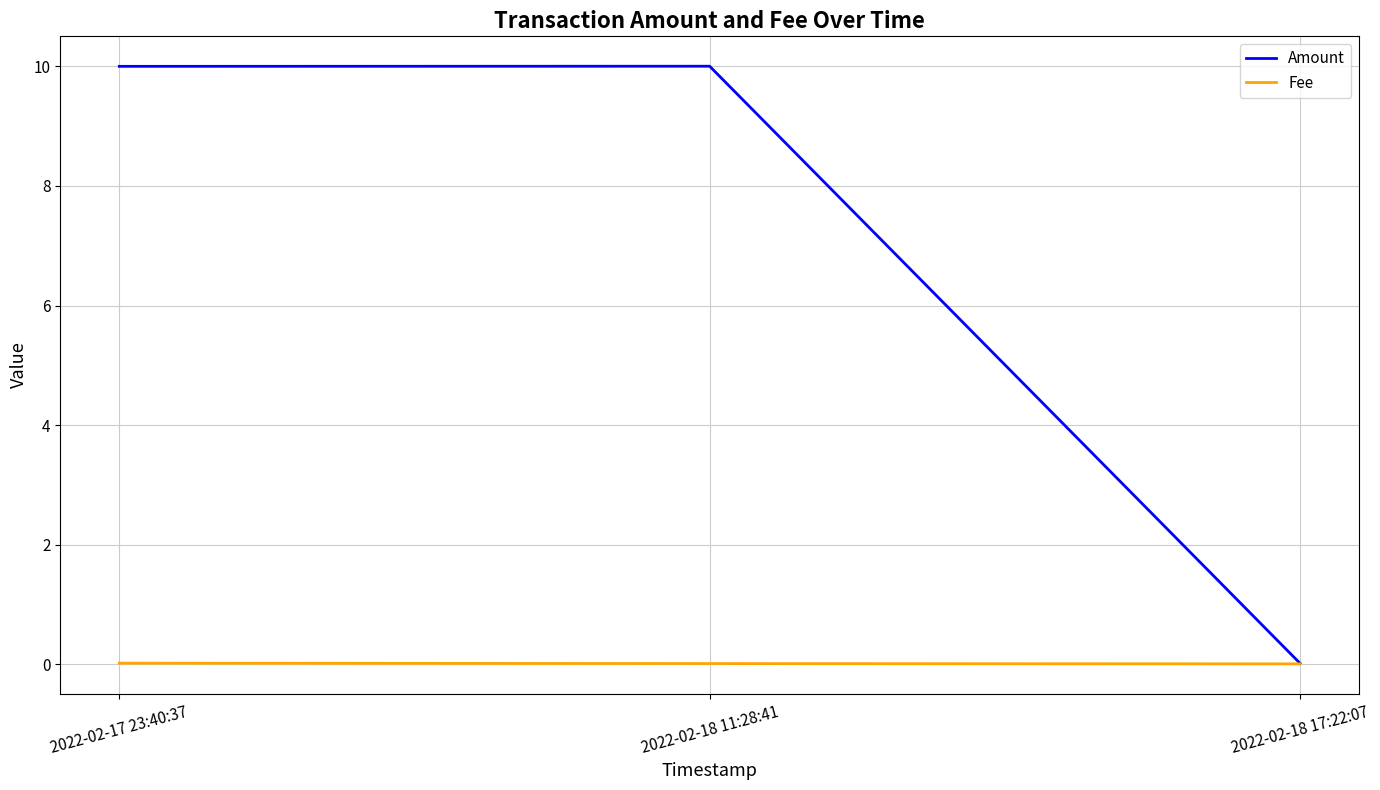

Does the chart have visible grid lines?

Yes